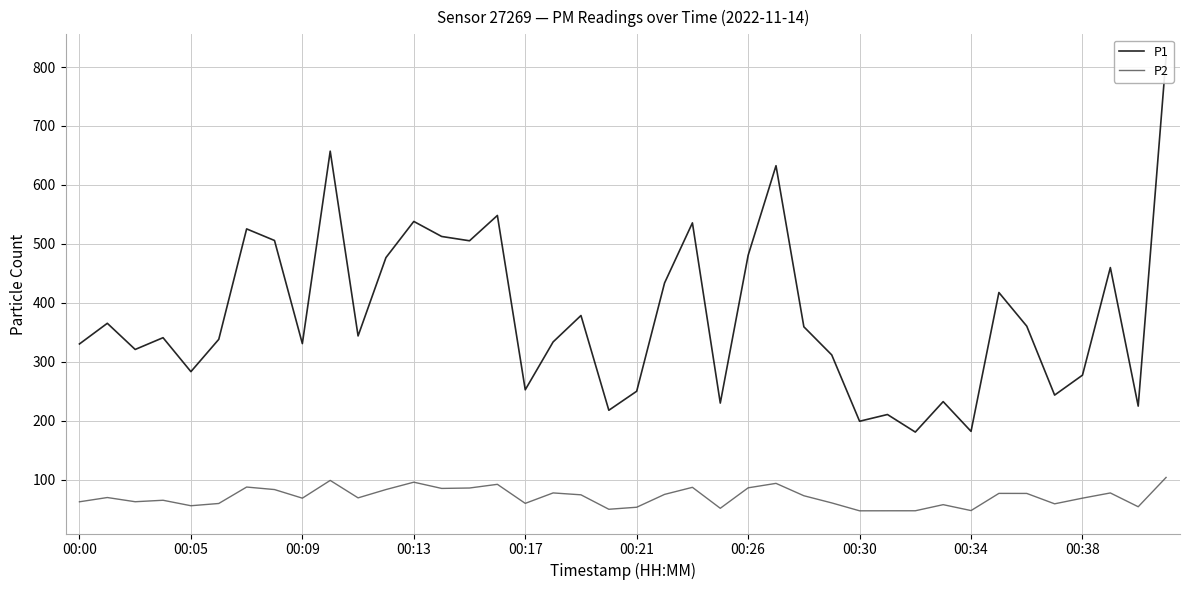

Where is P2 nearest to the value 75?

21